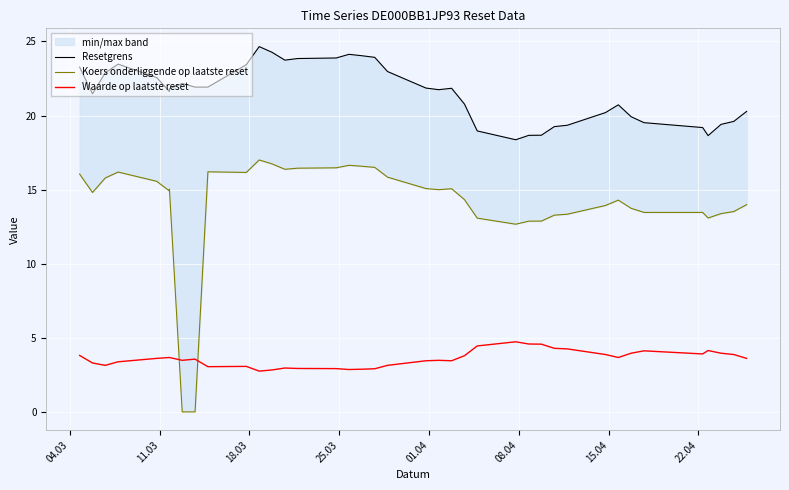

How many data points in Waarde op laatste reset are above 3?

31